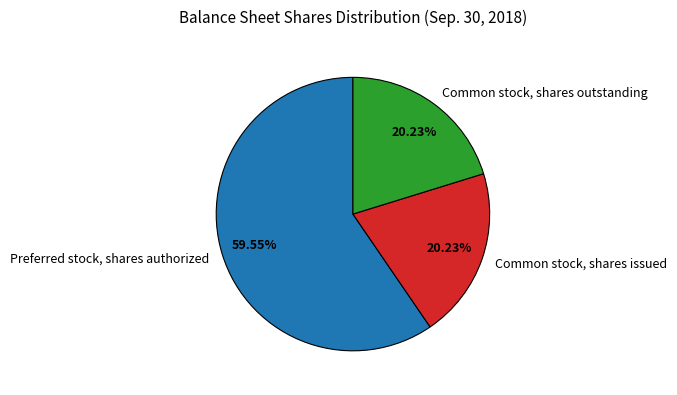

Is there any slice that represents more than half of the pie?

Yes